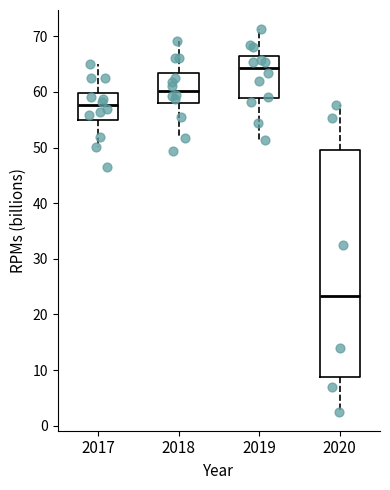

Which box has the lowest median line?

2020